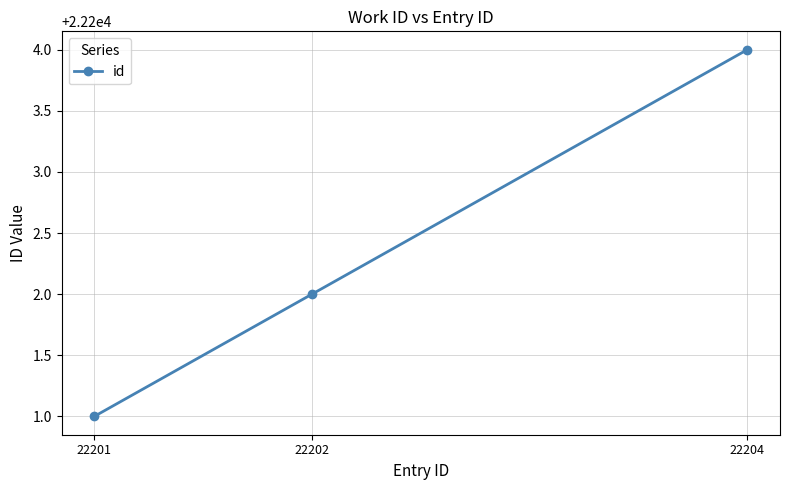

List the labels in order of value, smallest first.

22201, 22202, 22204